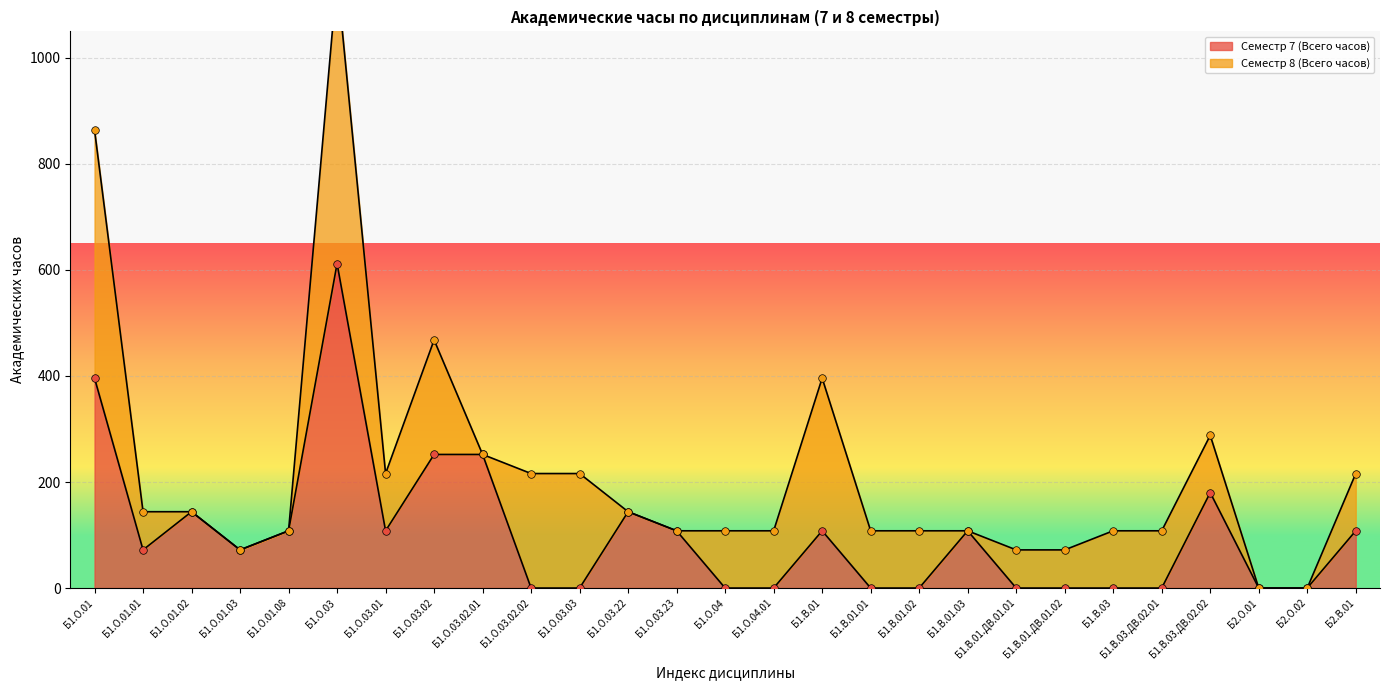

What is the change in value from Б1.О.01.02 to Б1.О.01.03?

-72